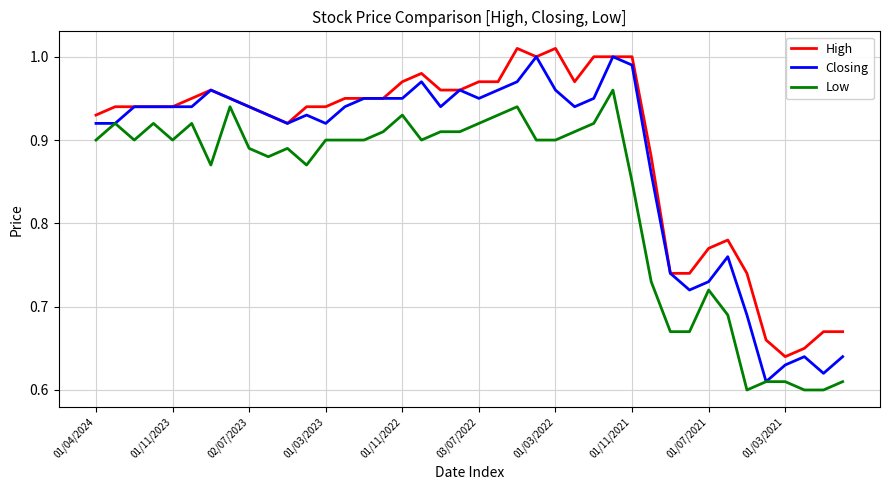

Which series has the widest spread of values?

Closing